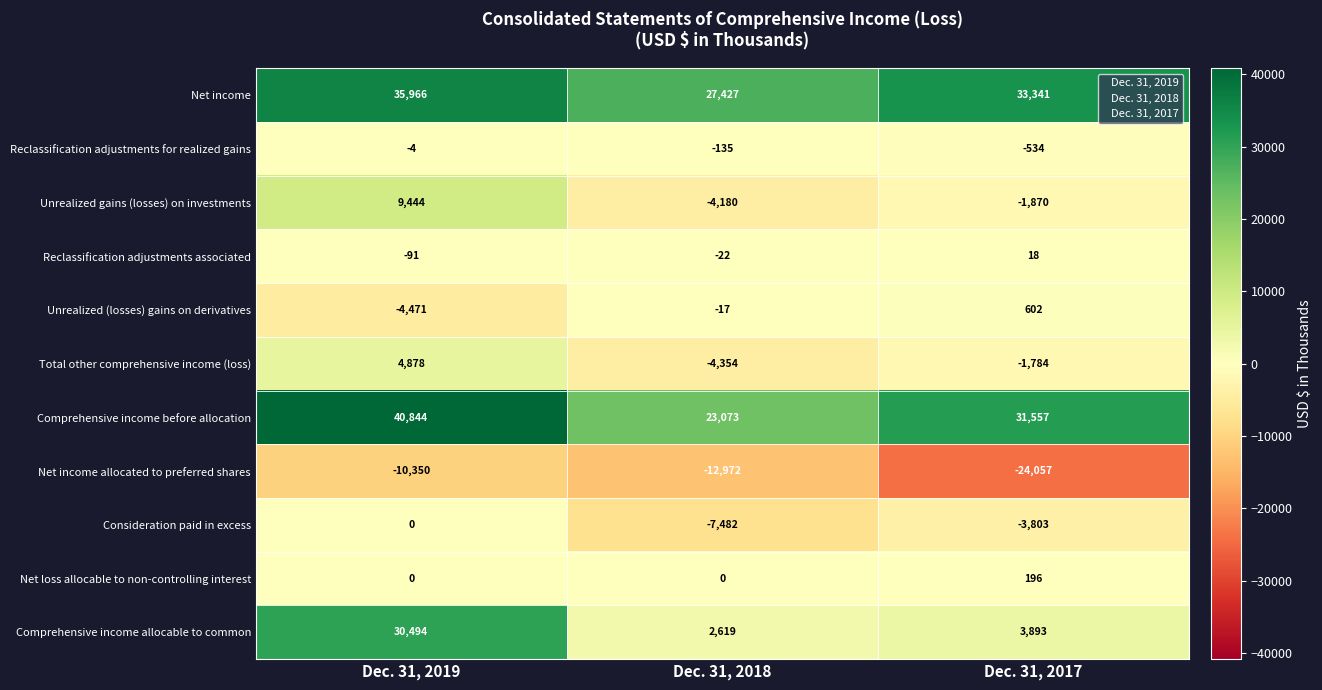

How many categories are shown in the chart?

3